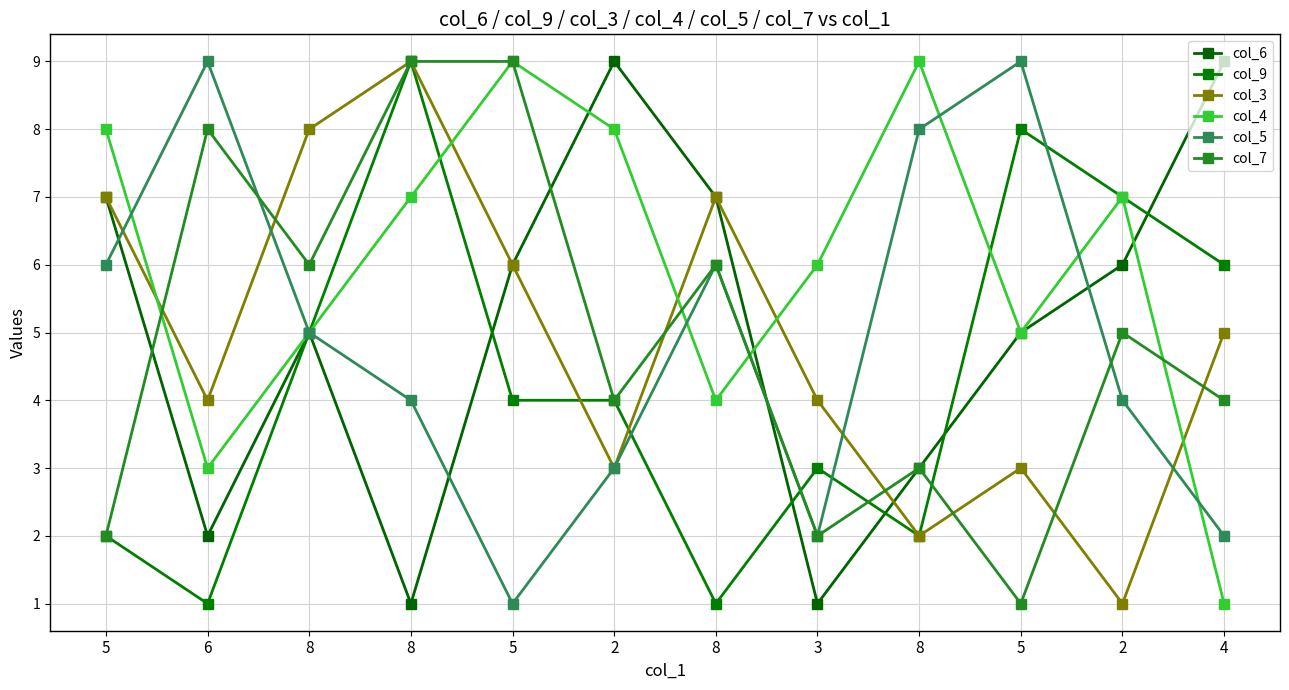

Reading right to left, what are all the values shown in this chart?

col_6: 4=9	2=6	5=5	8=3	3=1	8=7	2=9	5=6	8=1	8=5	6=2	5=7
col_9: 4=6	2=7	5=8	8=2	3=3	8=1	2=4	5=4	8=9	8=5	6=1	5=2
col_3: 4=5	2=1	5=3	8=2	3=4	8=7	2=3	5=6	8=9	8=8	6=4	5=7
col_4: 4=1	2=7	5=5	8=9	3=6	8=4	2=8	5=9	8=7	8=5	6=3	5=8
col_5: 4=2	2=4	5=9	8=8	3=2	8=6	2=3	5=1	8=4	8=5	6=9	5=6
col_7: 4=4	2=5	5=1	8=3	3=2	8=6	2=4	5=9	8=9	8=6	6=8	5=2